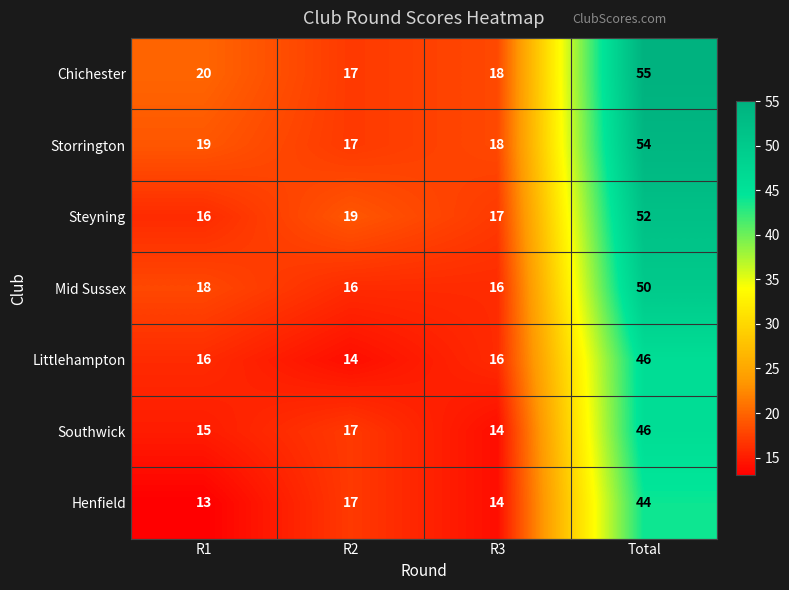

What is the minimum value shown in the chart?

13